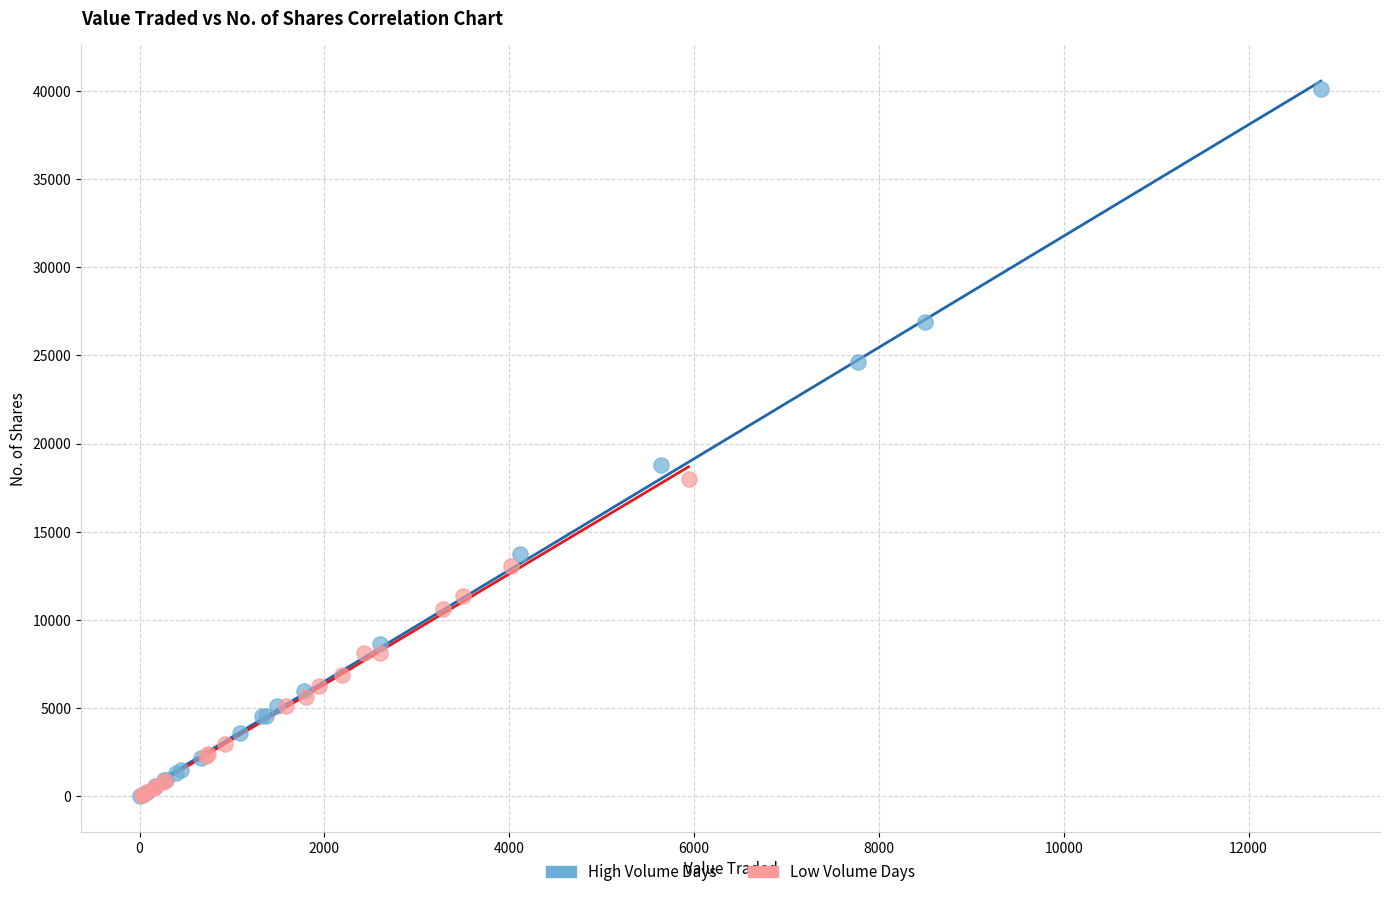

Which series reaches the maximum Y coordinate?

High Volume Days